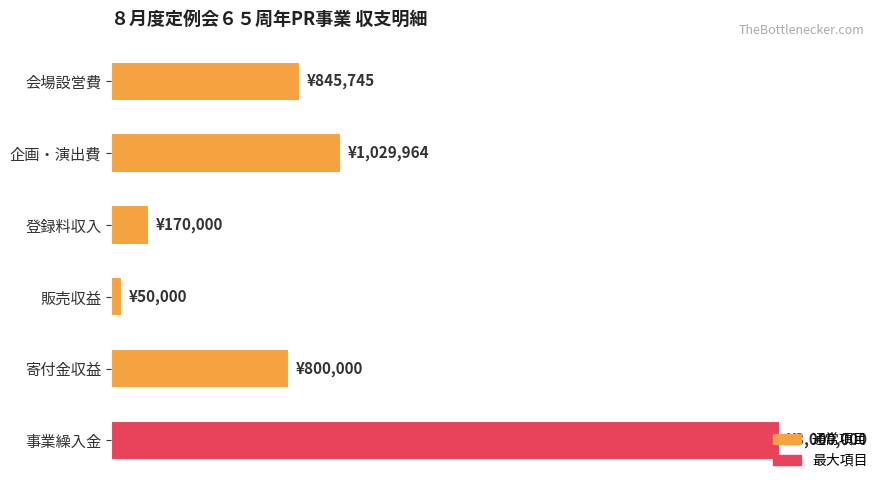

Which label corresponds to the smallest value in the chart?

販売収益